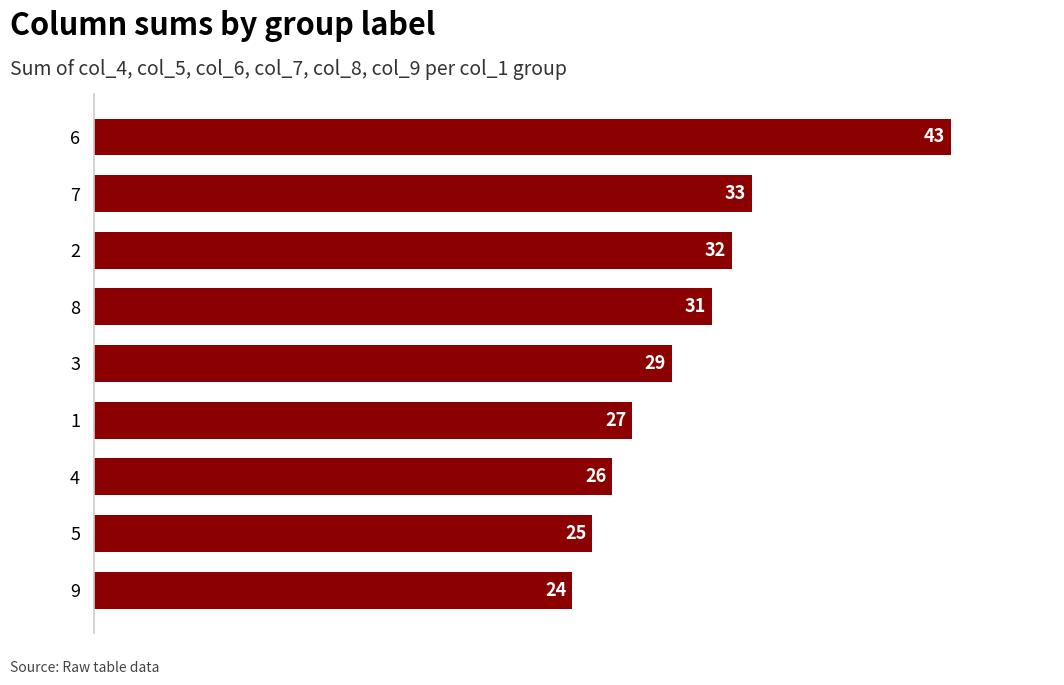

What is the change in value from 9 to 1?

+3